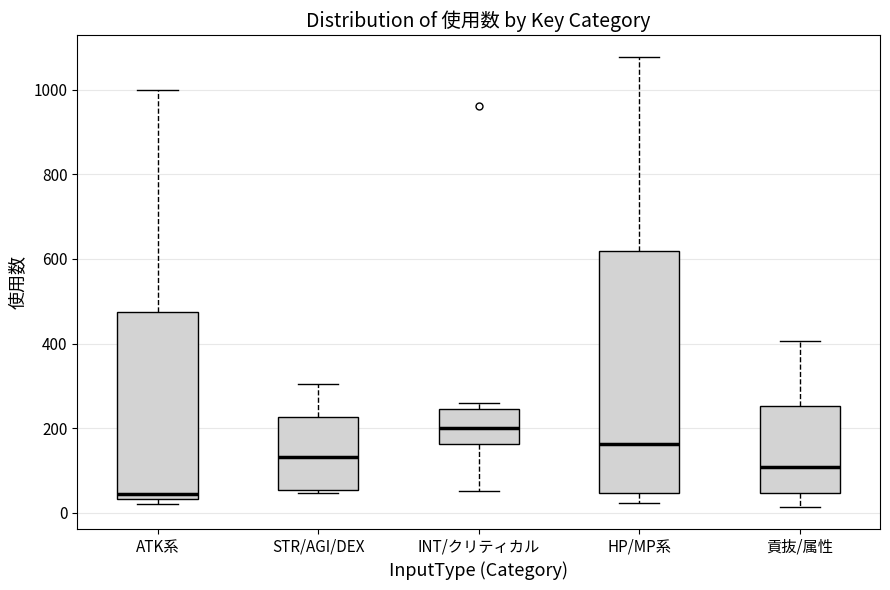

Where is the upper edge of the box for 貢抜/属性 on the y-axis? The values are not printed on the chart, so give them approximately, as read against the axis.

260